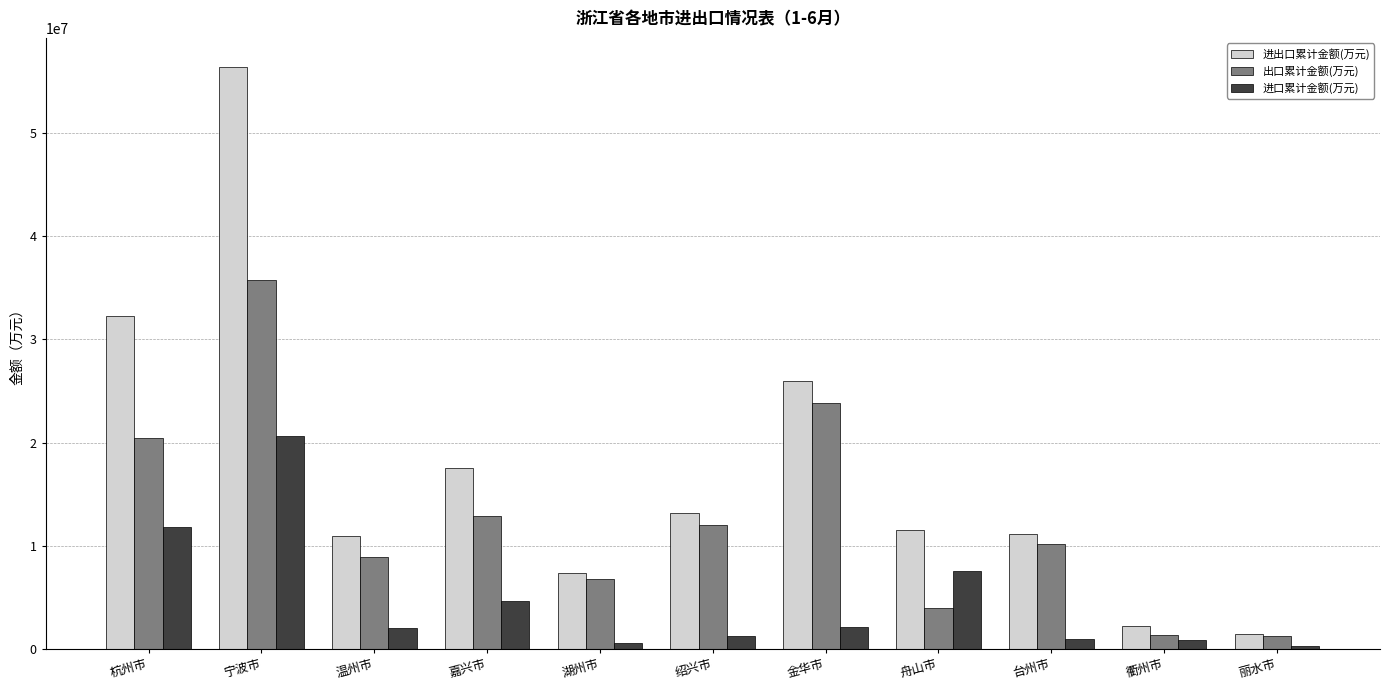

What is the smallest value displayed?

234924